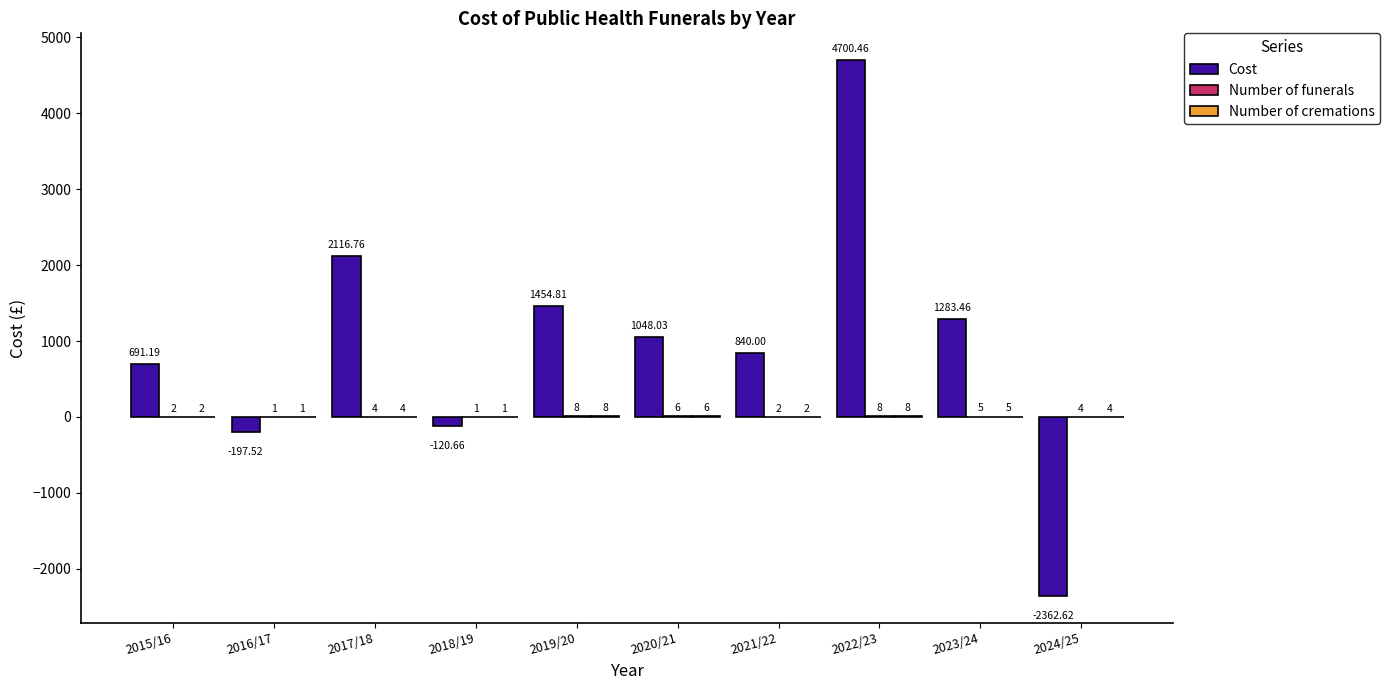

What is the maximum value shown in the chart?

4700.5